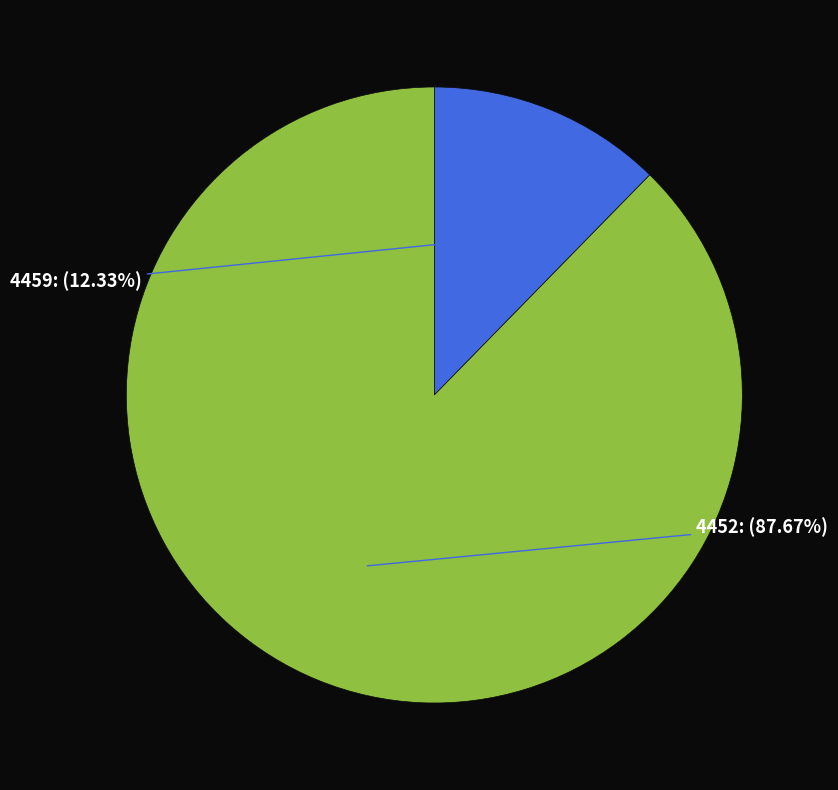

Is it true that 4452 is 94% of the pie?

False